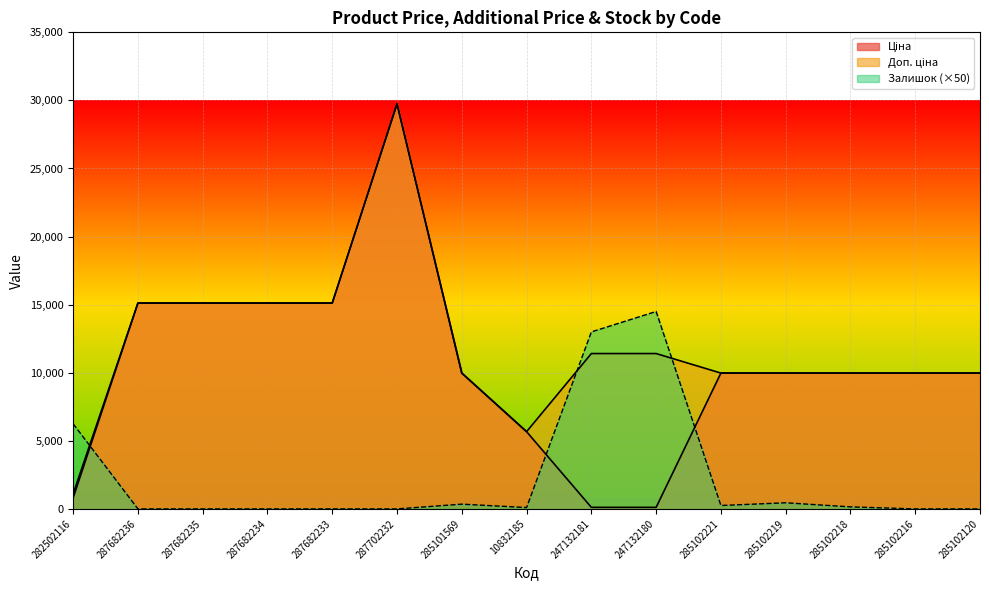

What is the approximate value of Залишок at 247132180?

14500.0